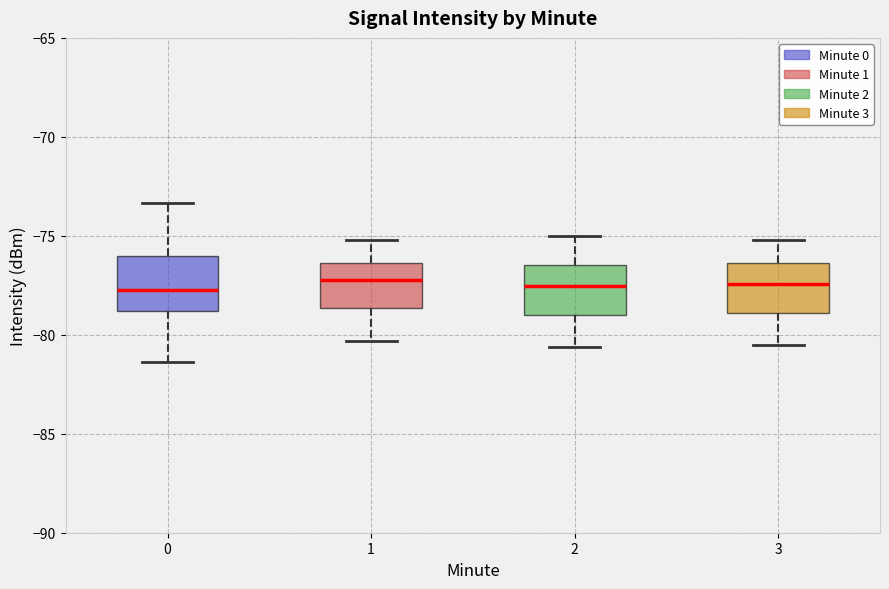

Where does the lower whisker of the box at x = 2 end on the y-axis? The values are not printed on the chart, so give them approximately, as read against the axis.

-80.5